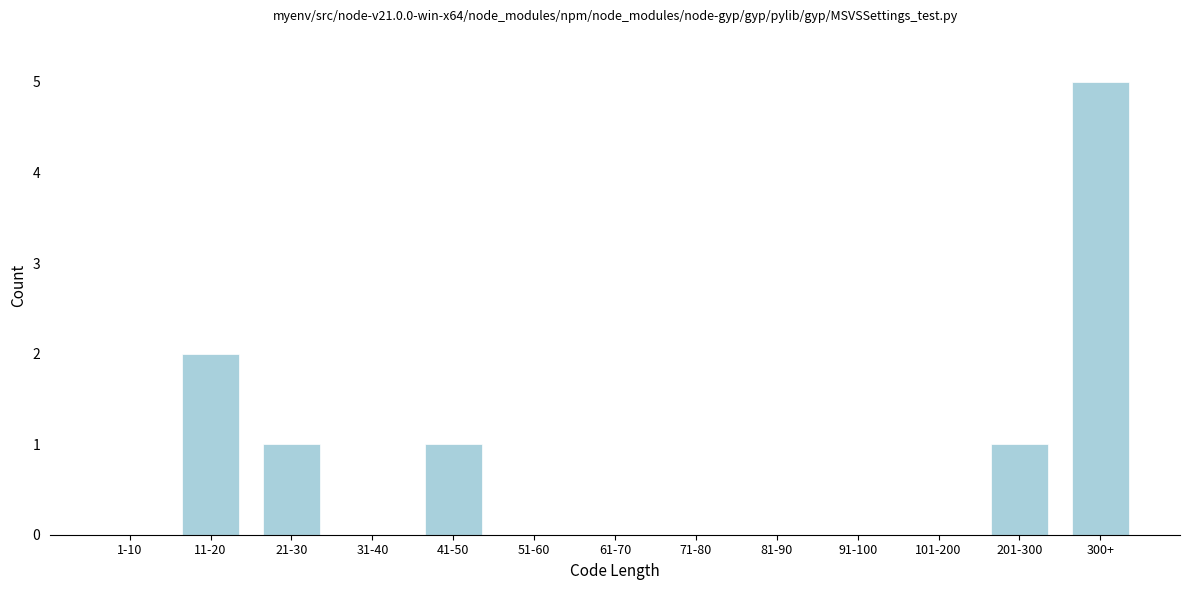

Reading left to right, transcribe all the data shown in this chart.

1-10=0	11-20=2	21-30=1	31-40=0	41-50=1	51-60=0	61-70=0	71-80=0	81-90=0	91-100=0	101-200=0	201-300=1	300+=5